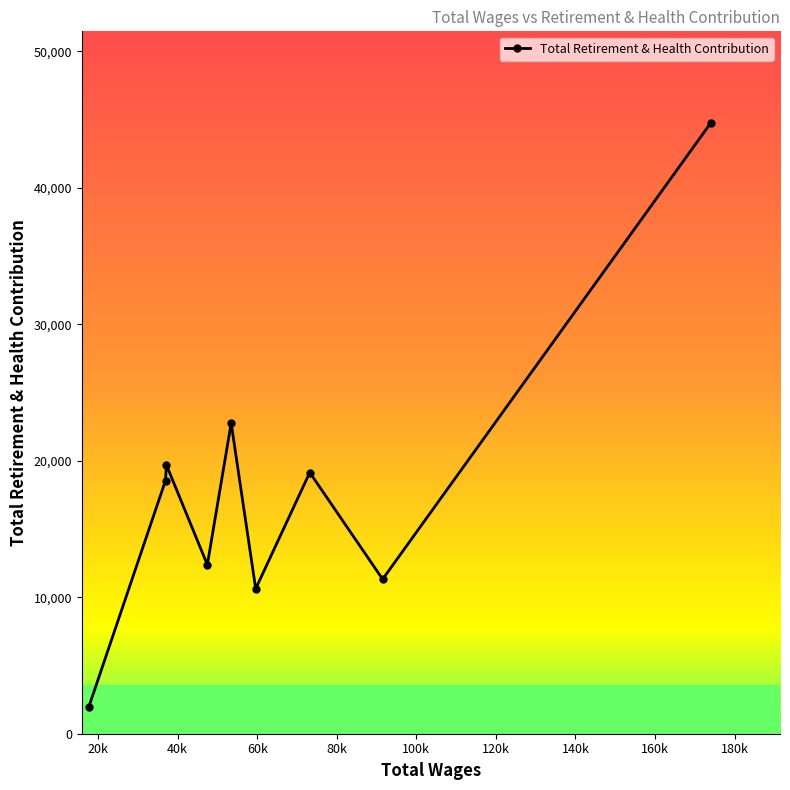

Is this an area chart (filled region under the line)?

No